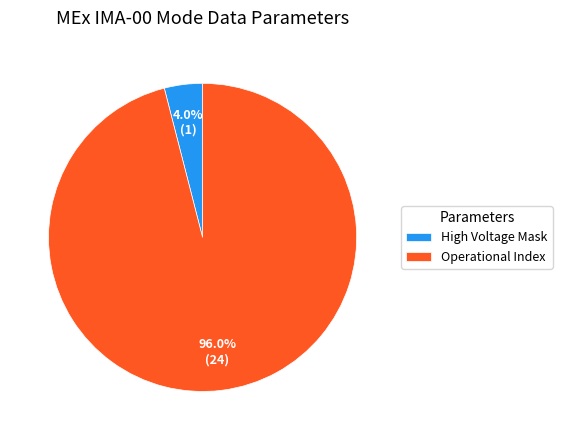

What is the ratio of the value at Operational Index to the value at High Voltage Mask?

24.0